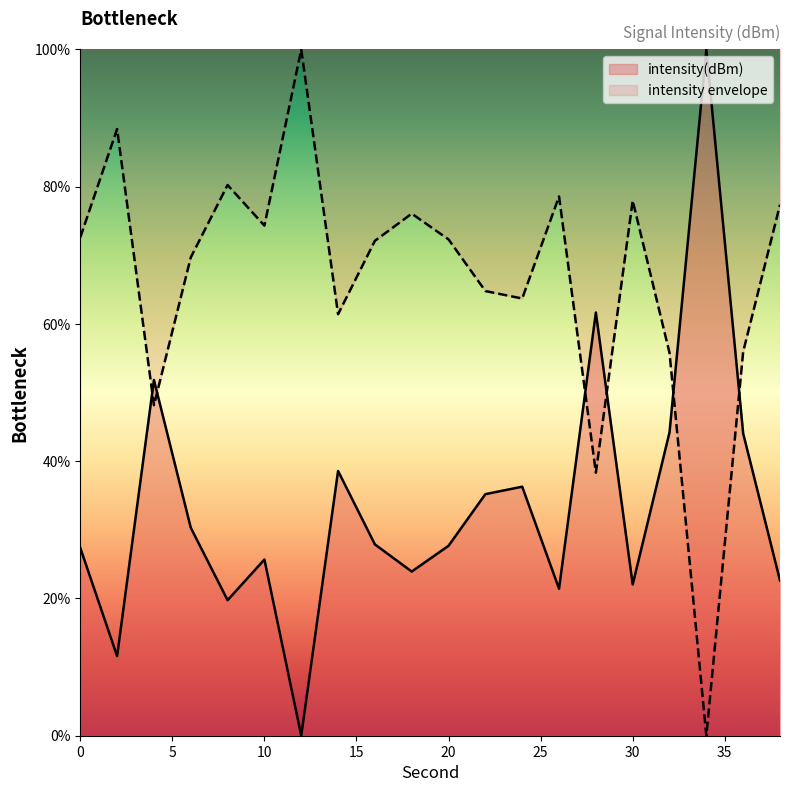

Count the number of values greater than 27.

12